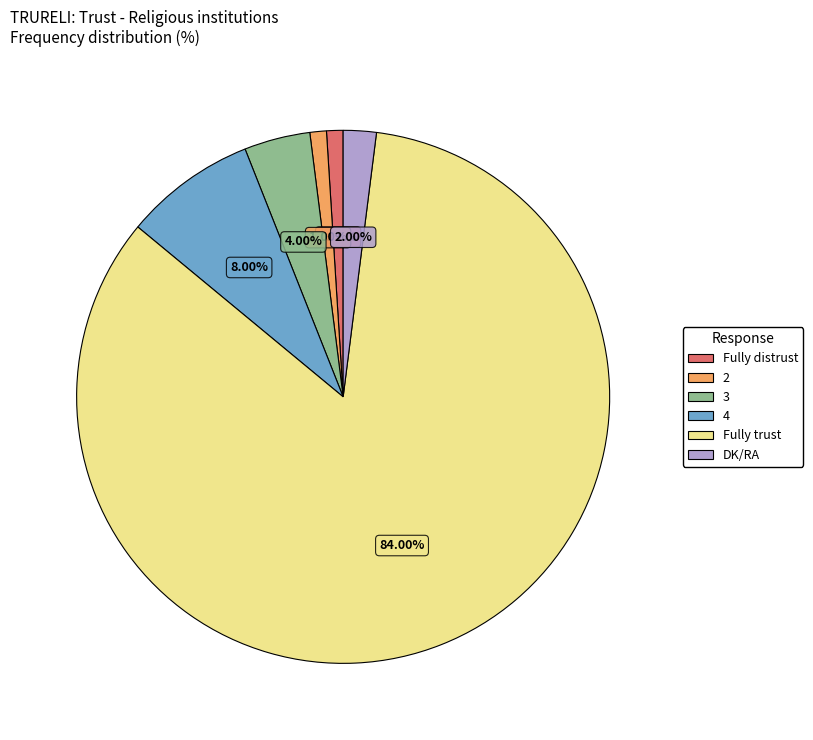

Do DK/RA and 4 together represent more than half of the pie?

No